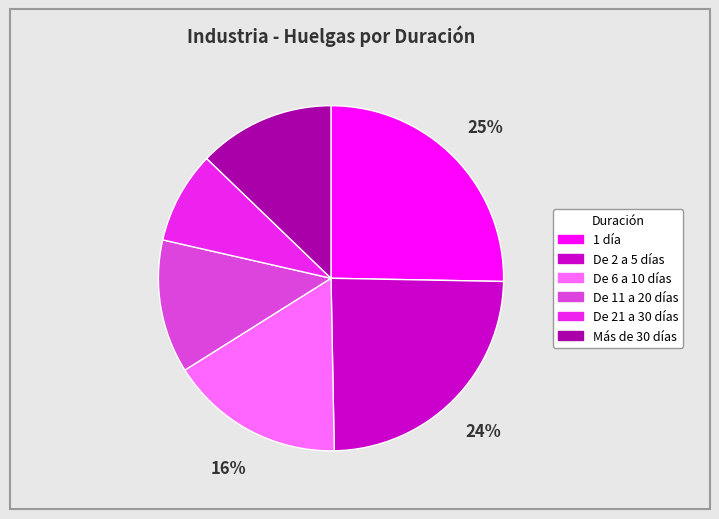

To the nearest percent, what is the difference between the 1 día and De 6 a 10 días slice percentages?

9%